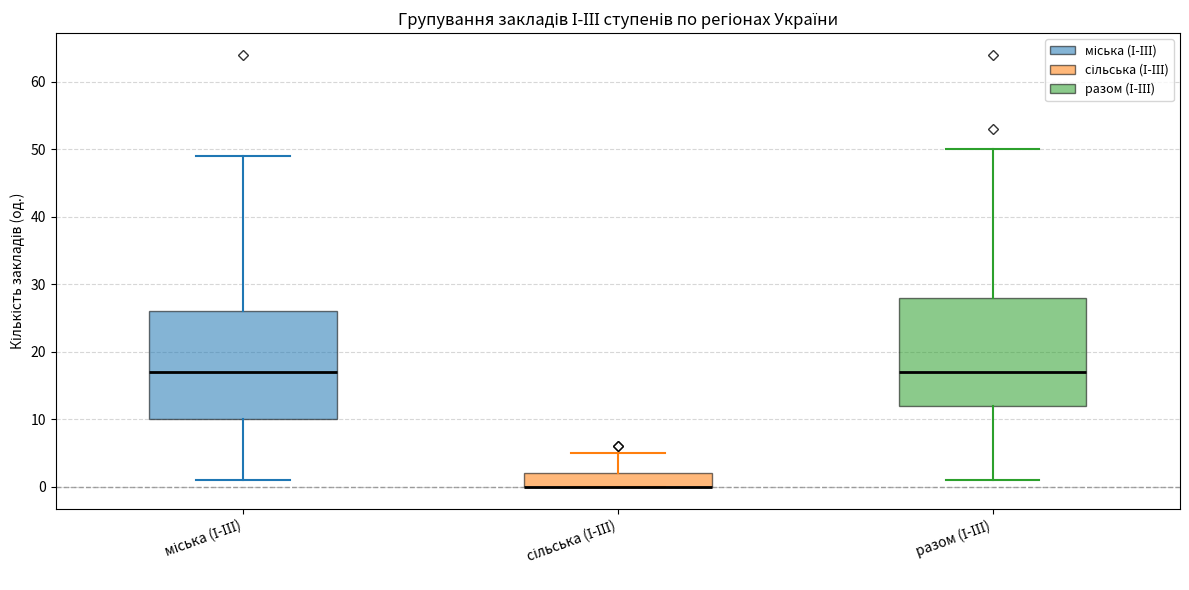

Reading left to right, read every box against the y-axis: the position of its median line, the range the box covers, and the ends of its whiskers. The values are not printed on the chart, so give them approximately, as read against the axis.

міська (І-ІІІ): median 17, box 10 to 26, whiskers 1 to 49
сільська (І-ІІІ): median 0 (drawn on the box's lower edge), box 0 to 2, whiskers 0 to 5
разом (І-ІІІ): median 17, box 12 to 28, whiskers 1 to 50